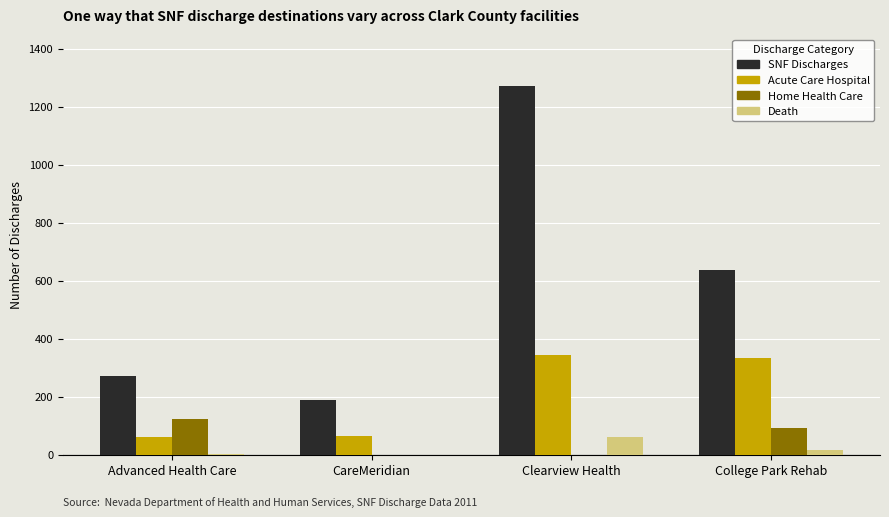

At which label is Acute Care Hospital closest to 202?

College Park Rehab